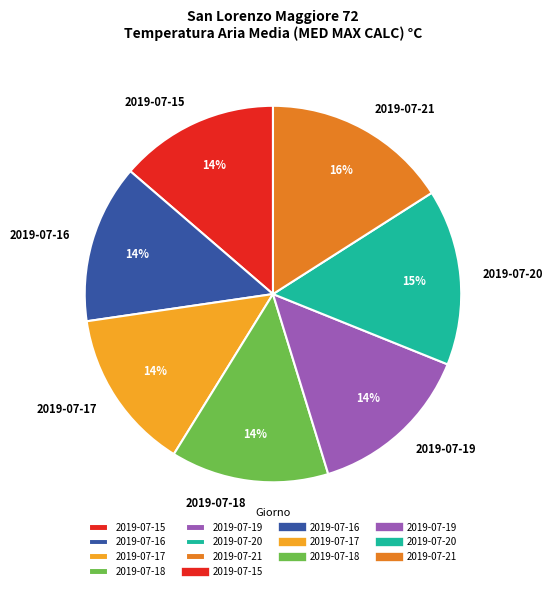

What is the largest slice in the pie chart?

2019-07-21